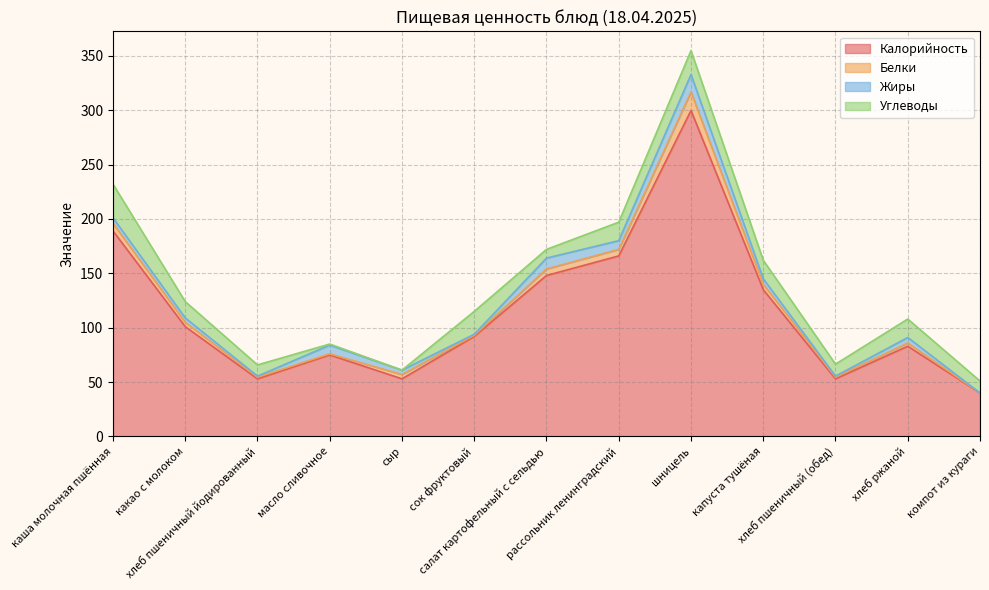

At how many categories does at least one series exceed 133?

5